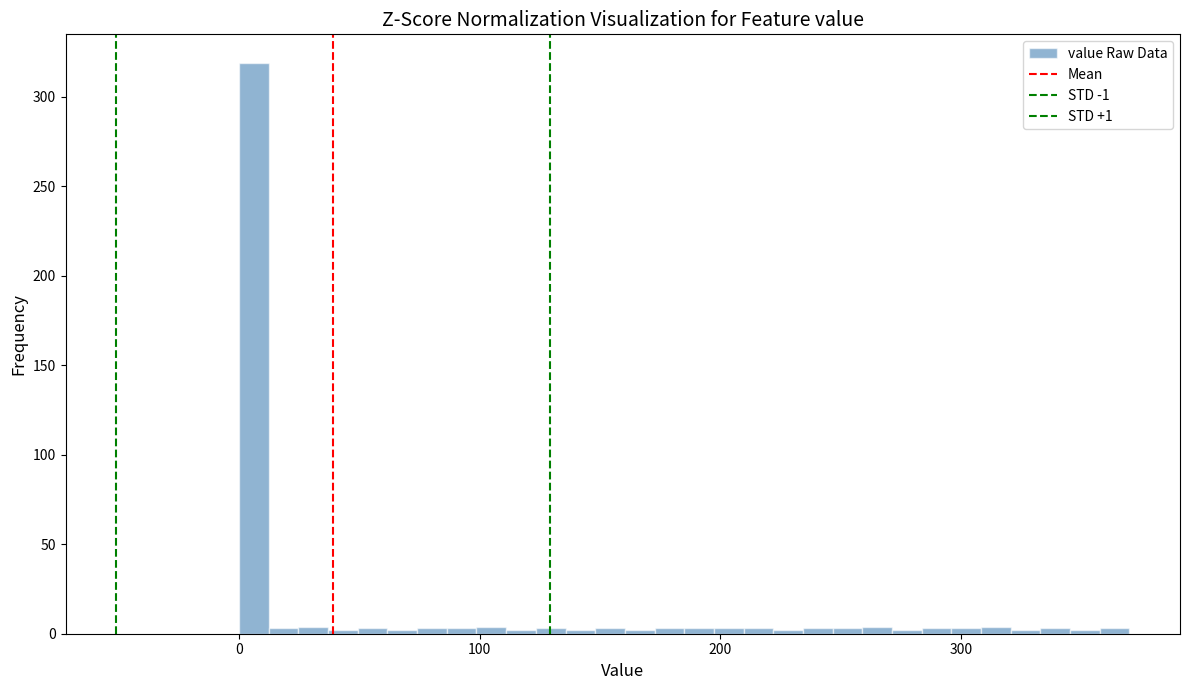

Read against the x-axis, roughly where is the centre of the tallest bar?

10